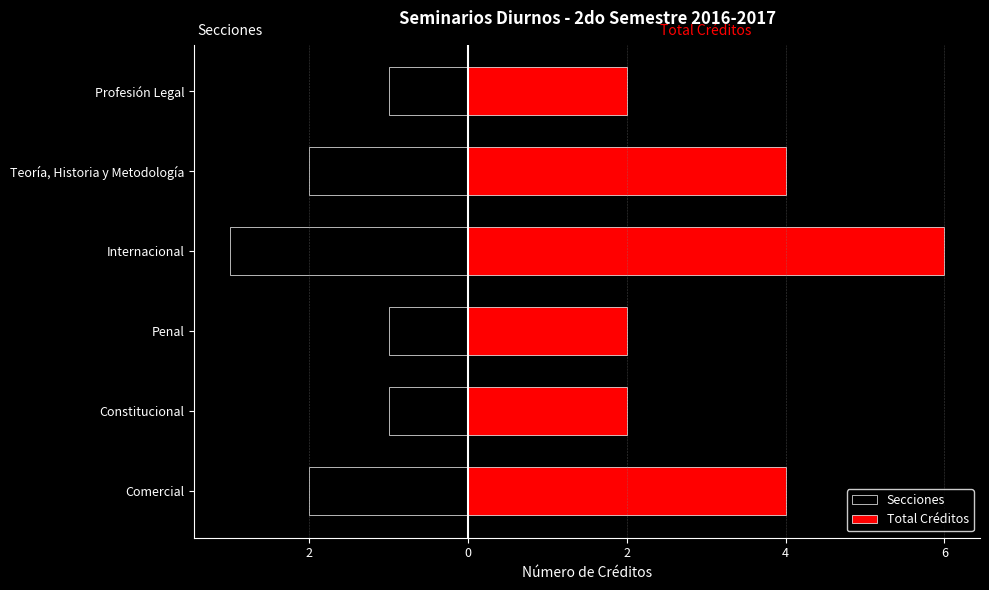

How many values in the Total Créditos series are below 4?

3